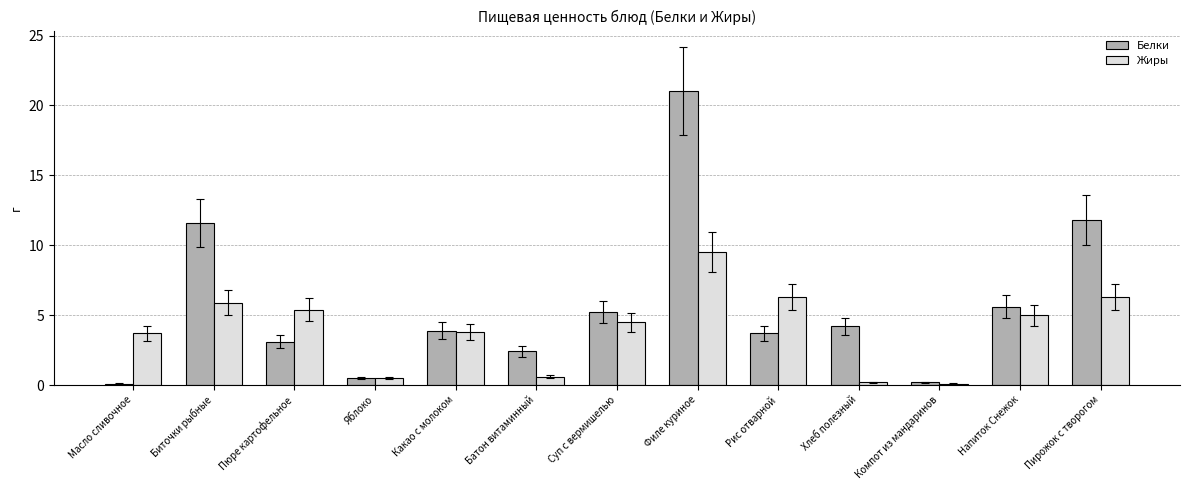

Is it true that Белки equals 5.9 at Рис отварной?

False